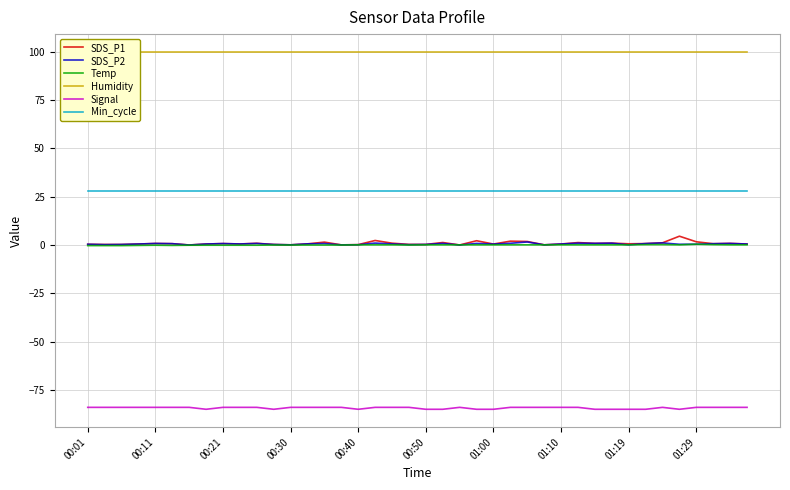

True or false: SDS_P2 and Min_cycle cross at least once.

False